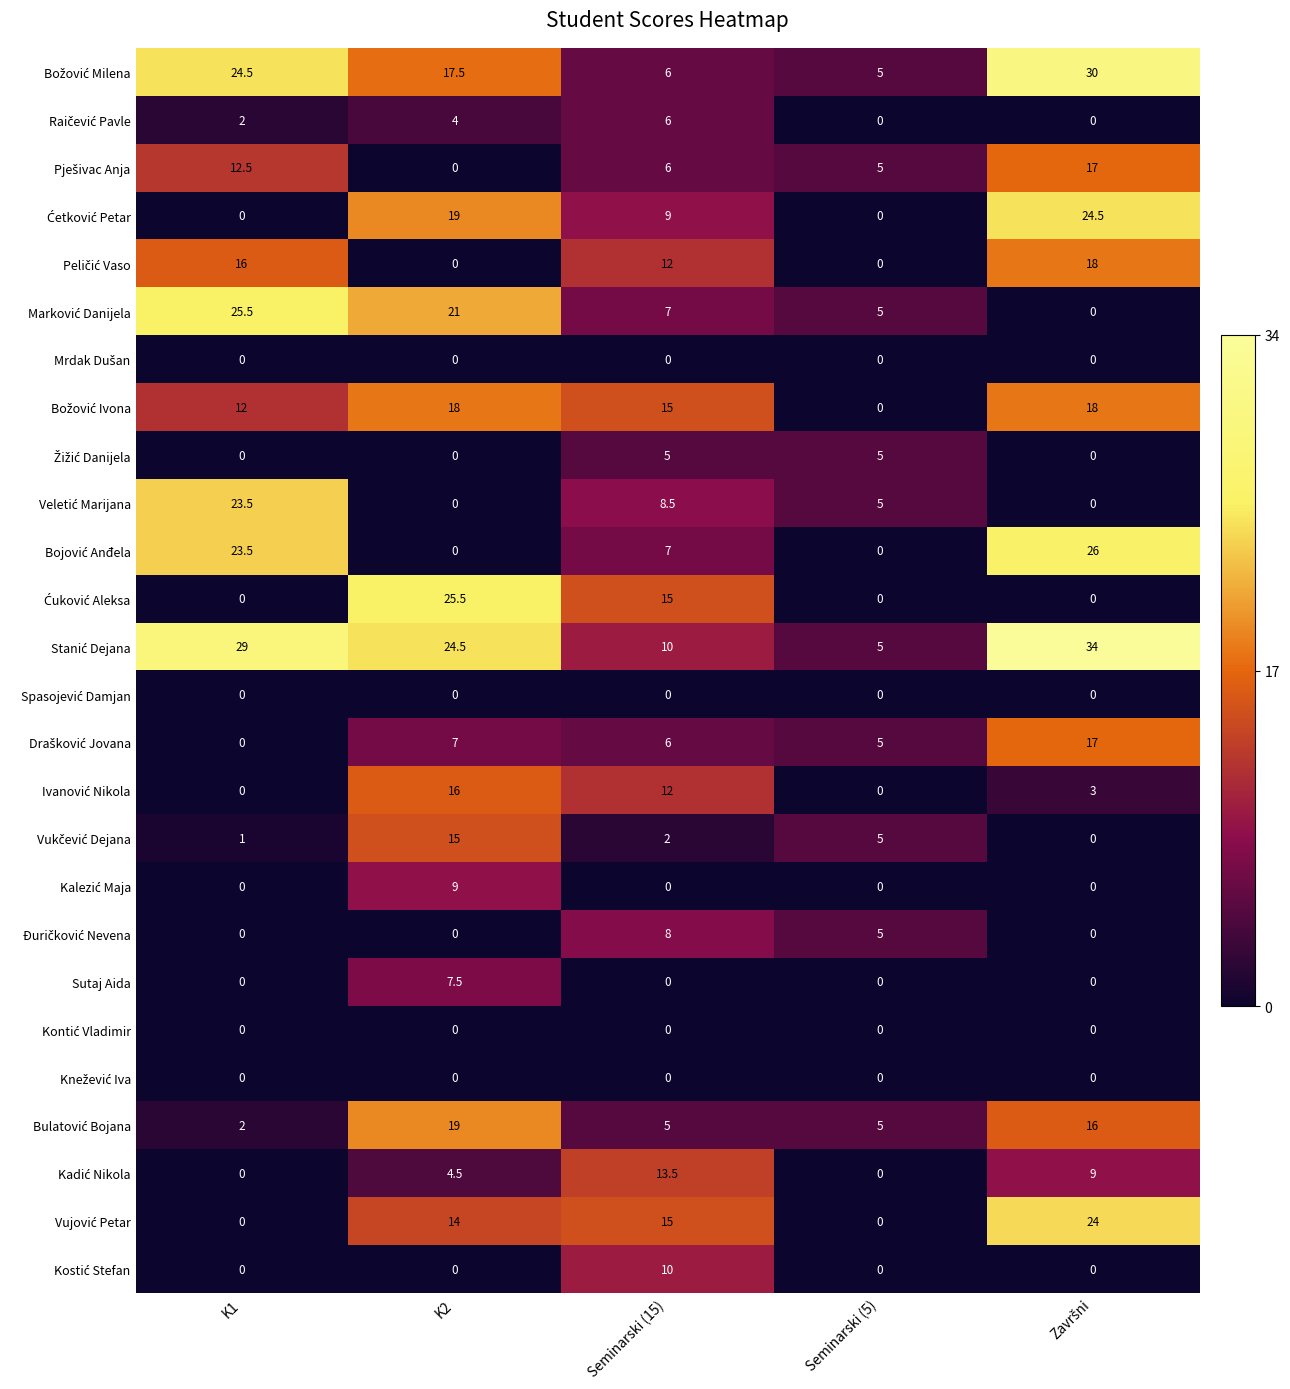

What is the difference between the highest and lowest values at Seminarski (5)?

5.0